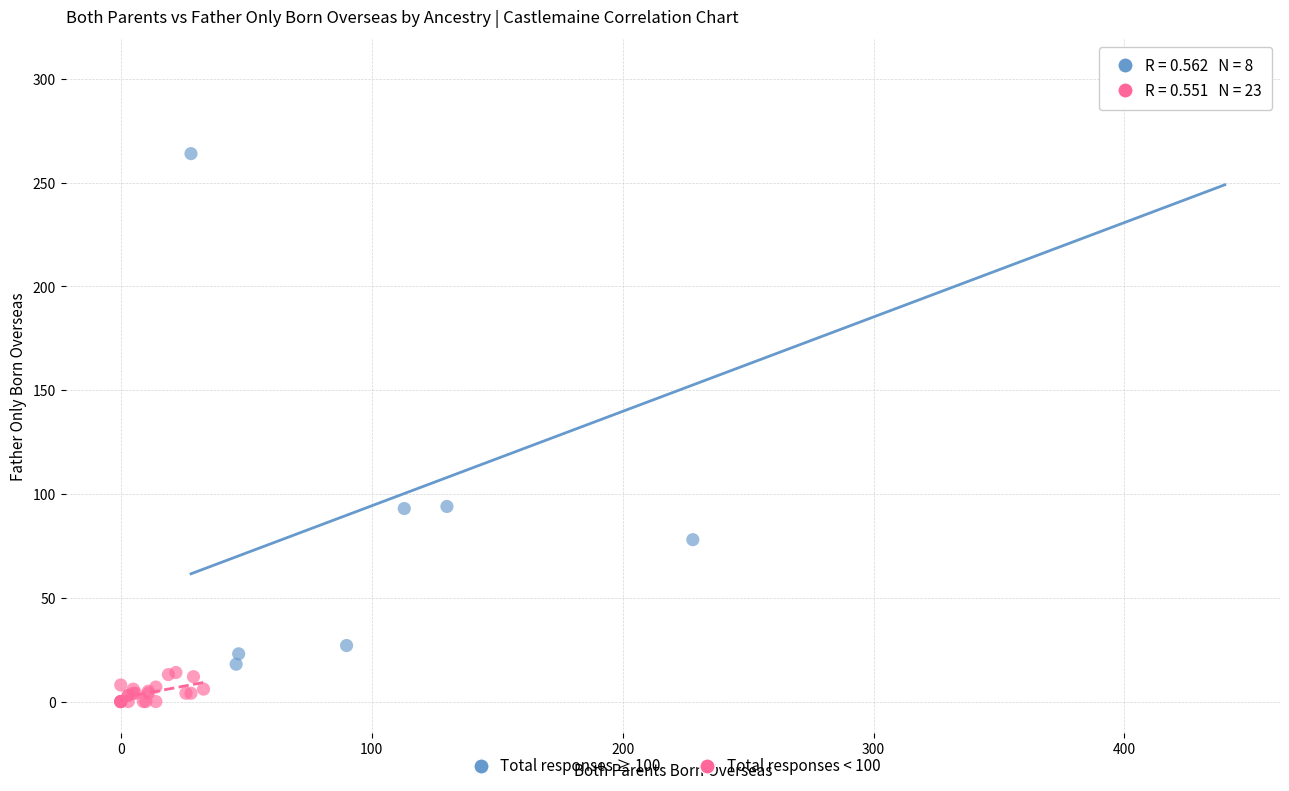

Which series contains the lowest Y value?

Total responses < 100